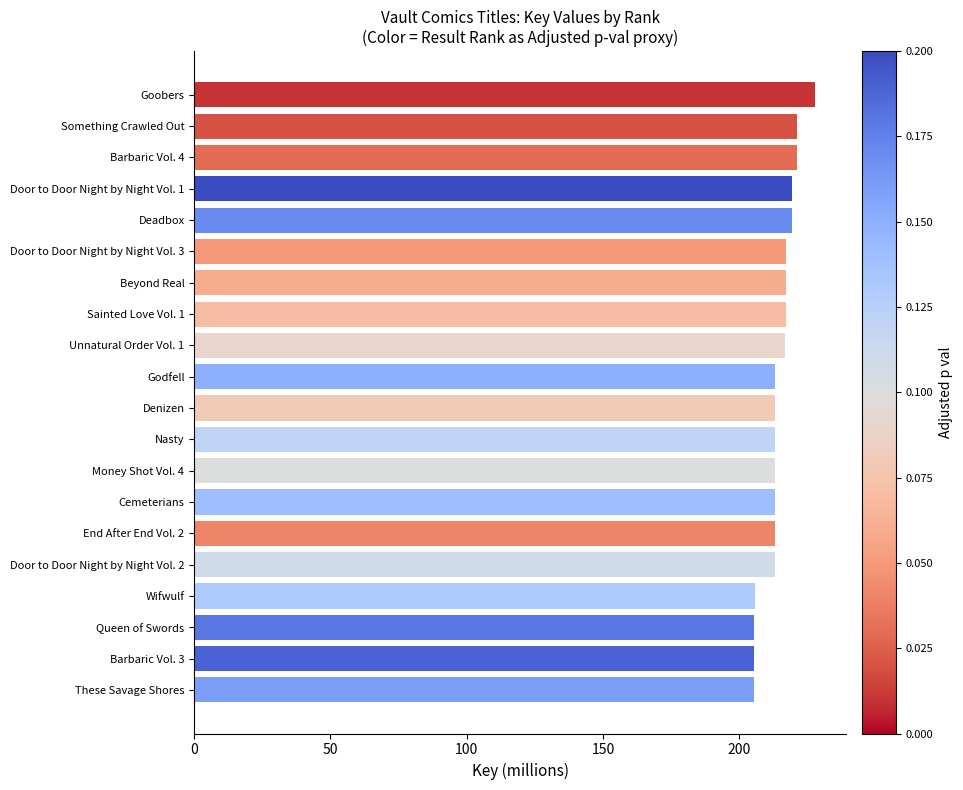

Read the value at Something Crawled Out.

221.1